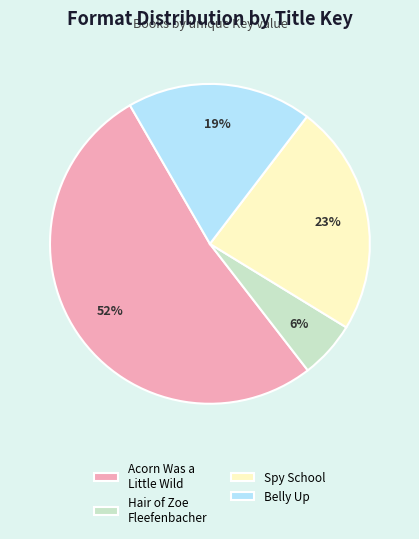

Is the sum of Hair of Zoe Fleefenbacher and Spy School greater than half?

No